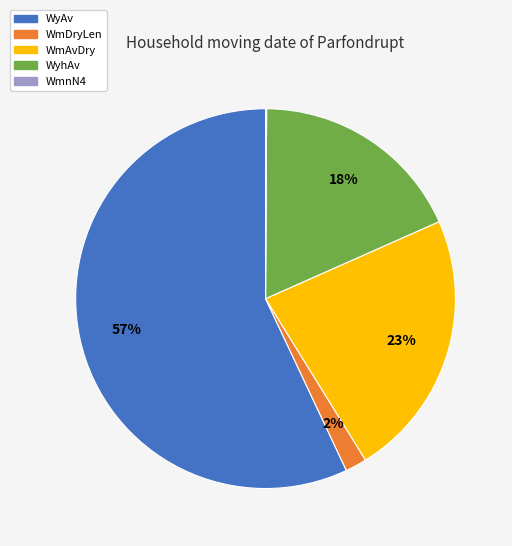

Is it true that WyAv is 57% of the pie?

True